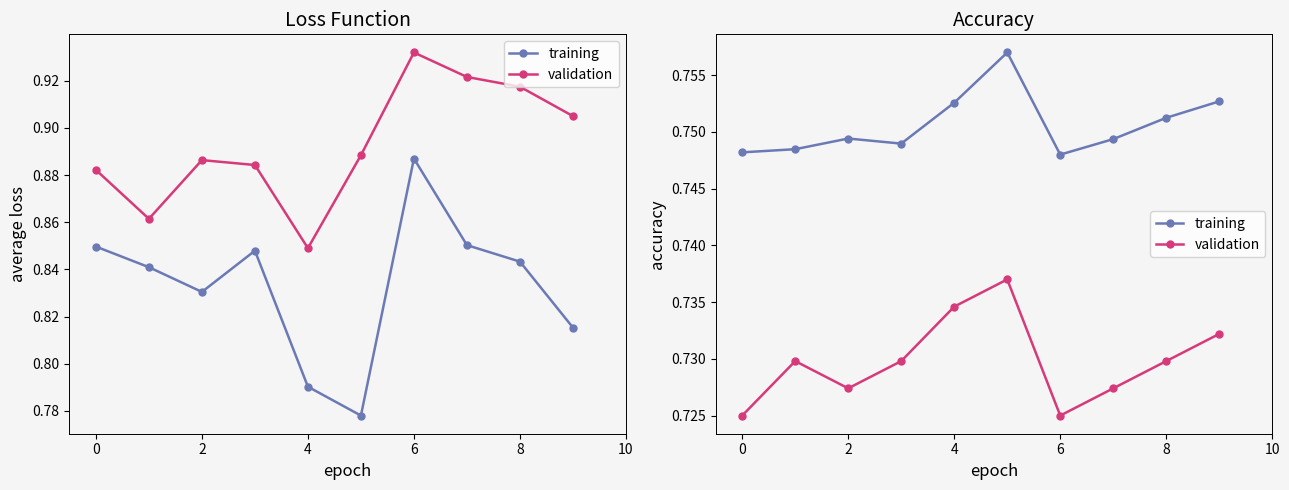

Which series changed the most between 8 and 9?

validation